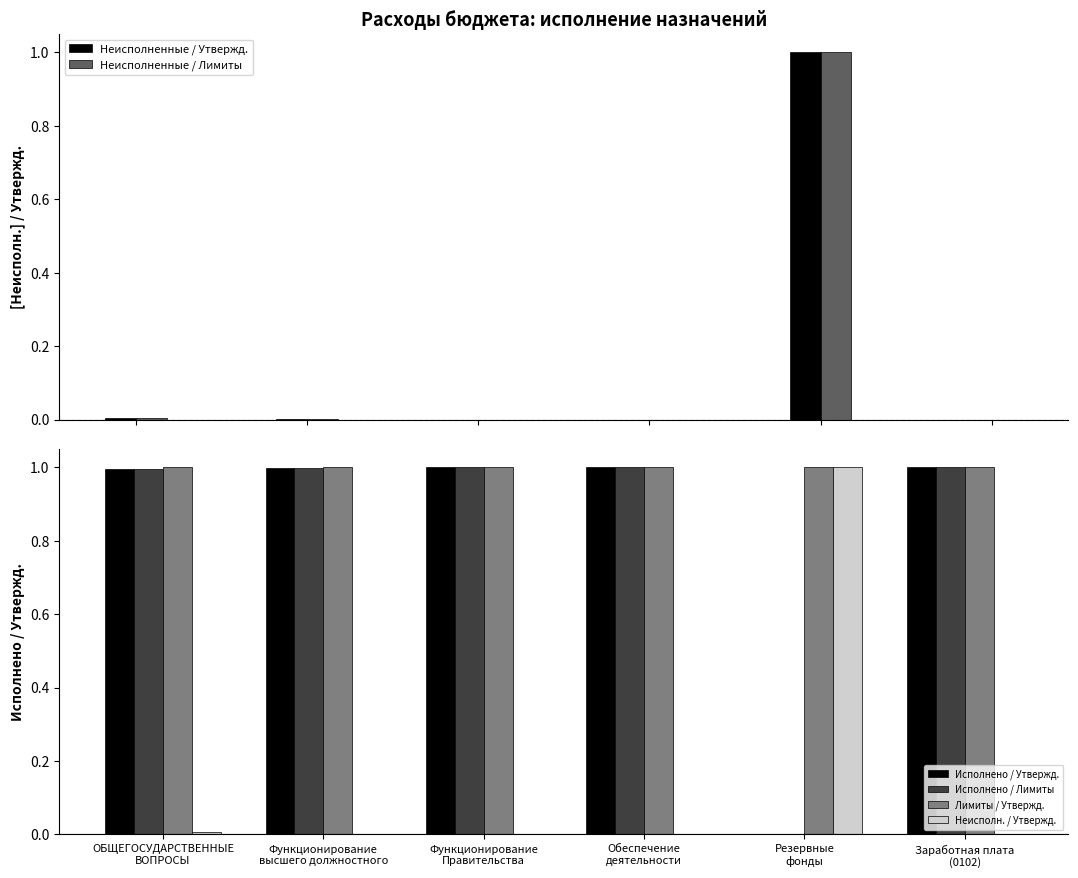

What is the average value of the Неисполненные / Лимиты series?

0.2